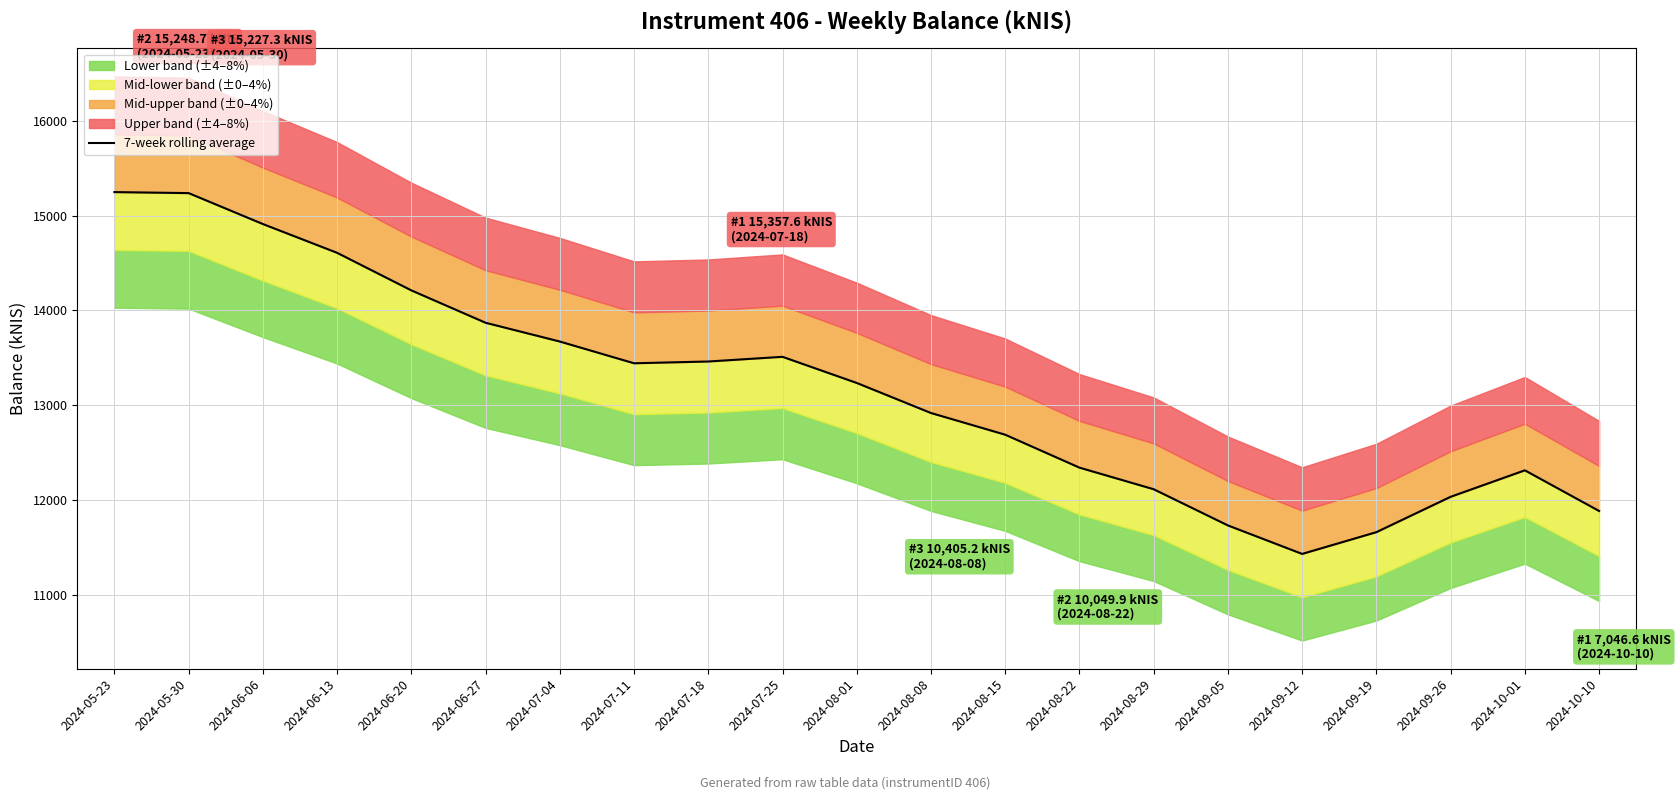

What is the approximate value at 2024-05-23?

15248.7